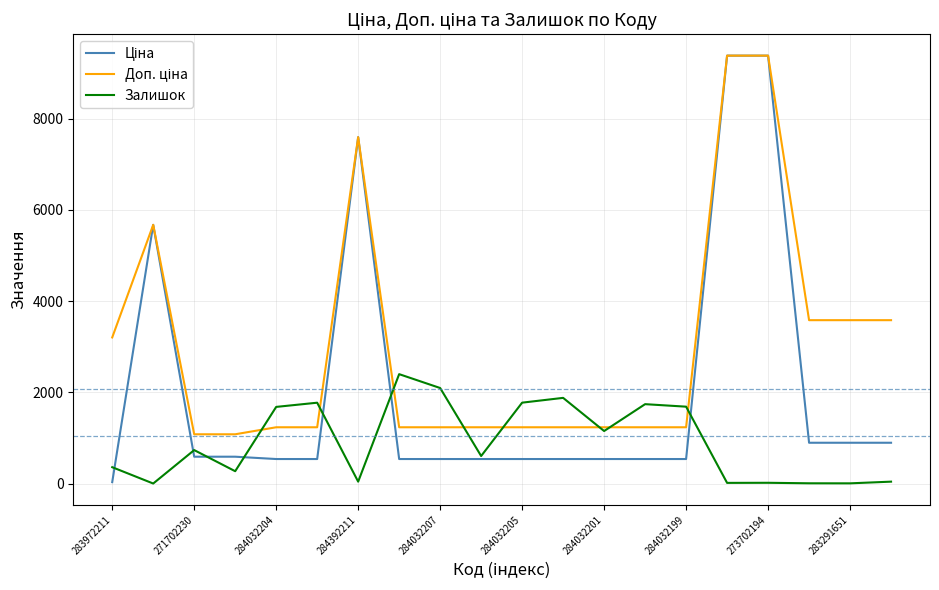

What is the highest value of the Залишок series?

2400.0